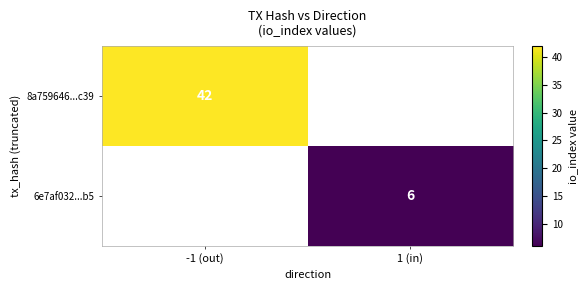

True or false: 6e7af032...b5 has a value of 6 at 1 (in).

True